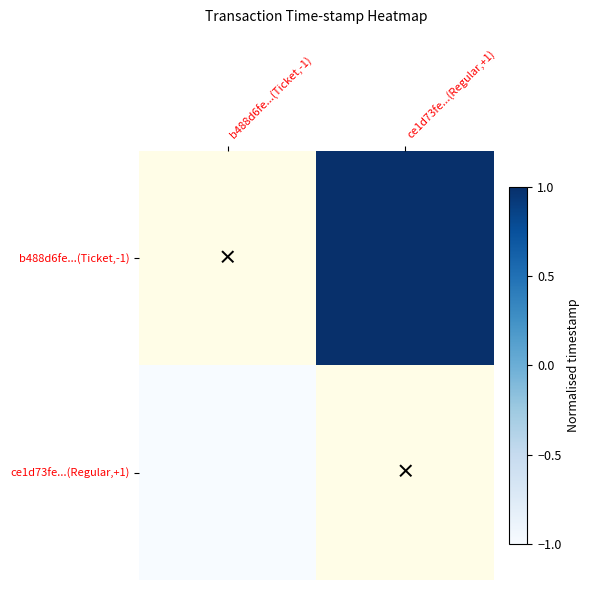

Rank the categories by ce1d73fe...(Regular,+1) value from highest to lowest.

b488d6fe...(Ticket,-1), ce1d73fe...(Regular,+1)